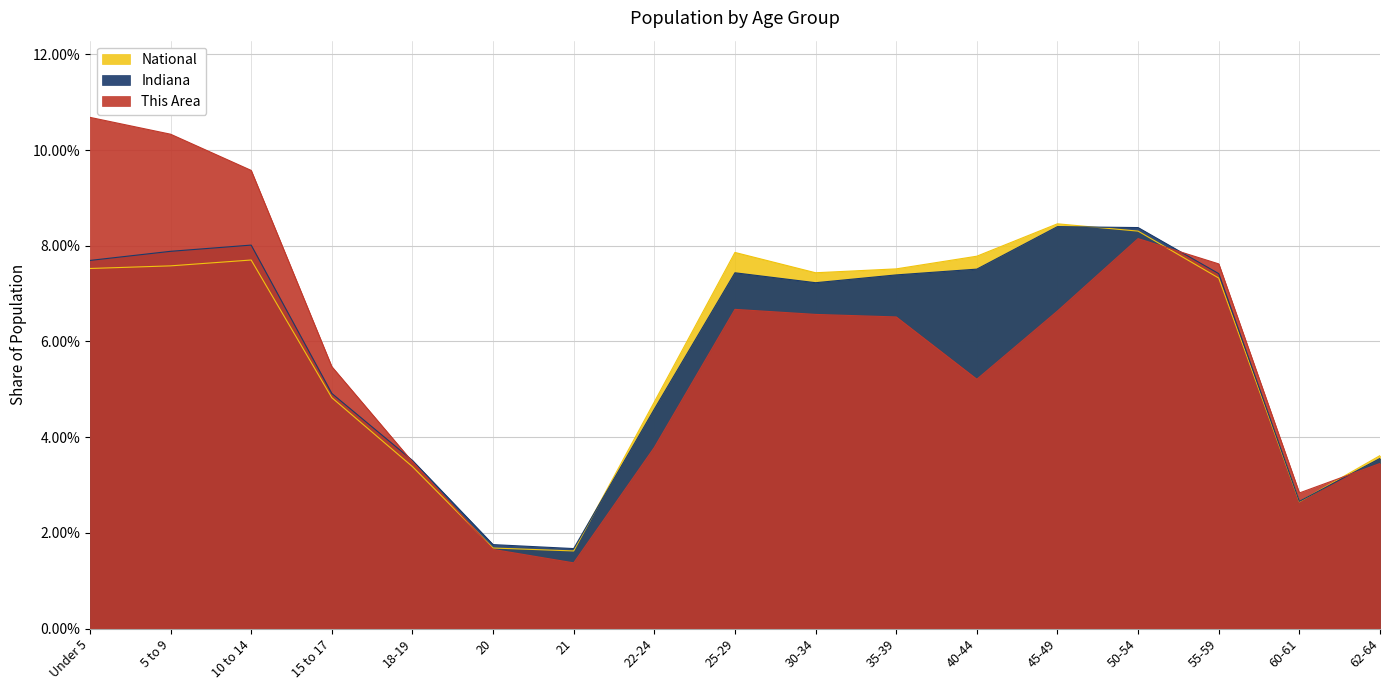

List the labels in order of Indiana value, largest first.

45-49, 50-54, 10 to 14, 5 to 9, Under 5, 40-44, 25-29, 55-59, 35-39, 30-34, 15 to 17, 22-24, 62-64, 18-19, 60-61, 20, 21